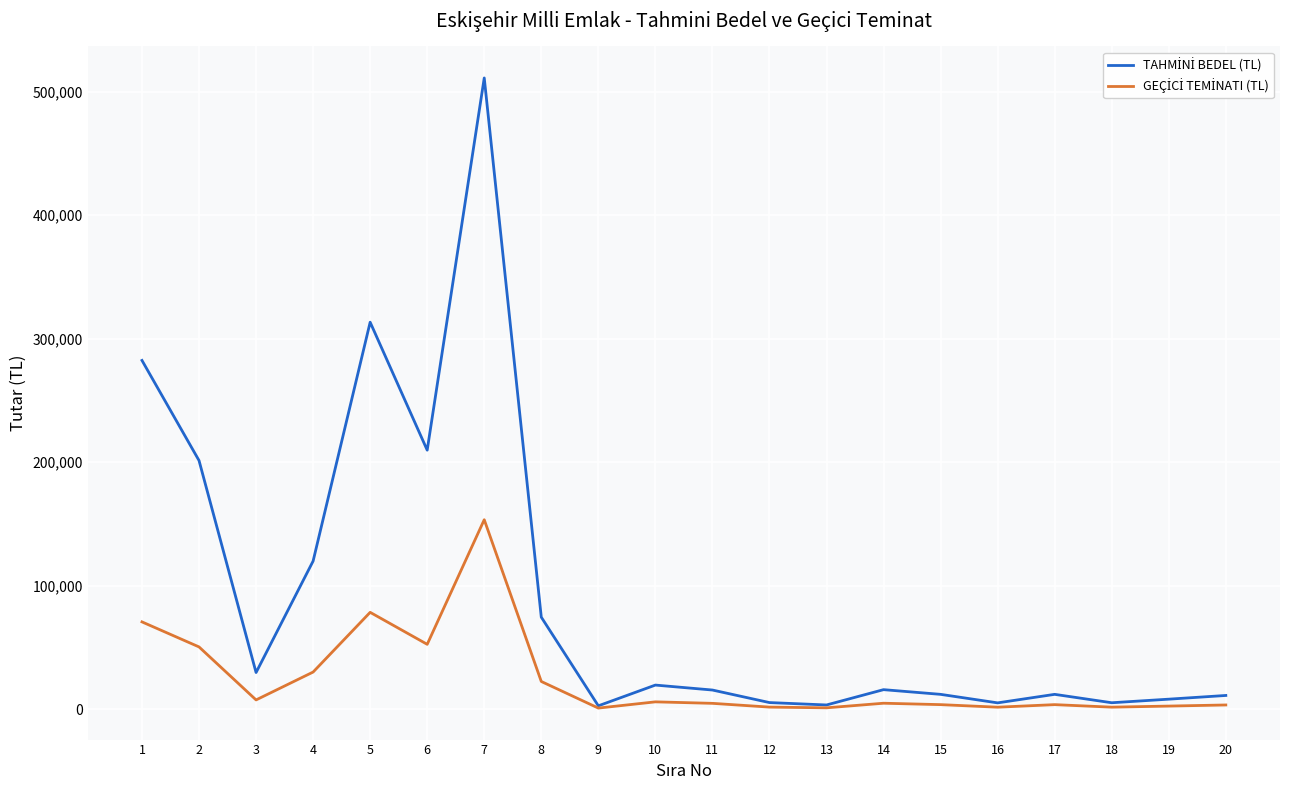

At which category is the sum across all series the highest?

7